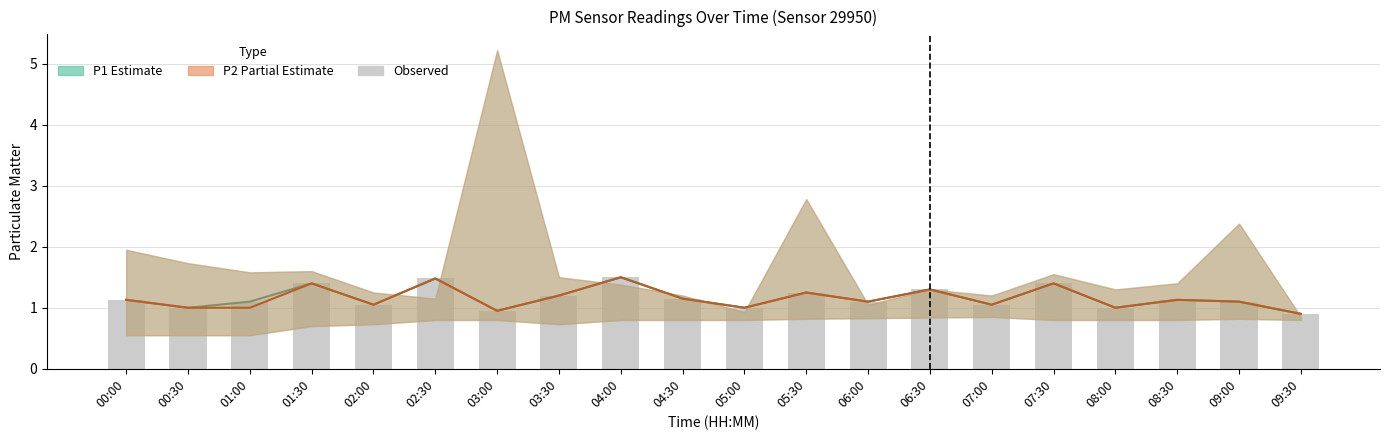

Between 06:30 and 05:00, which is larger?

06:30